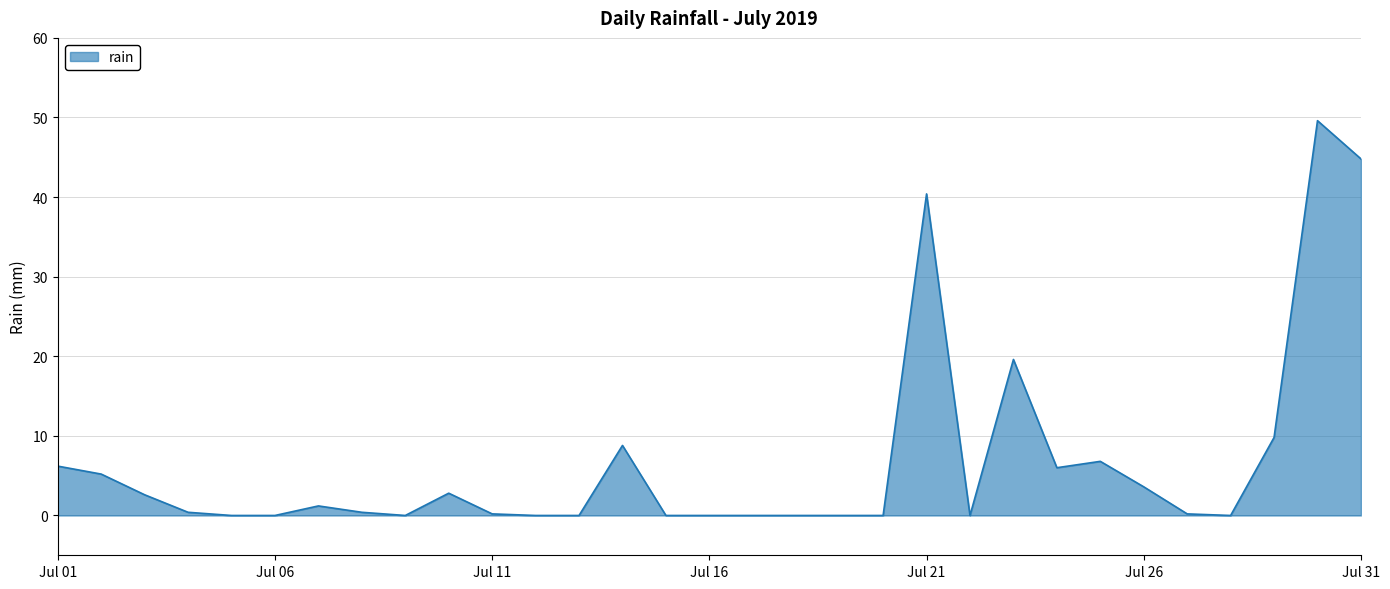

Where is the first local maximum?

2019-07-07